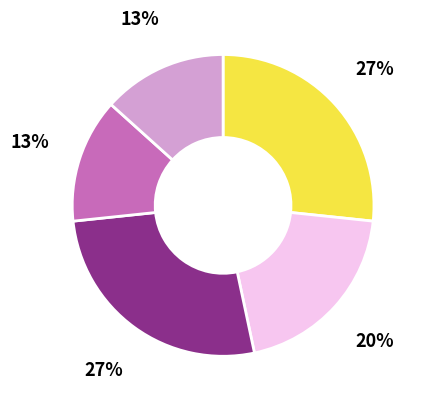

Is there a majority slice in this chart?

No